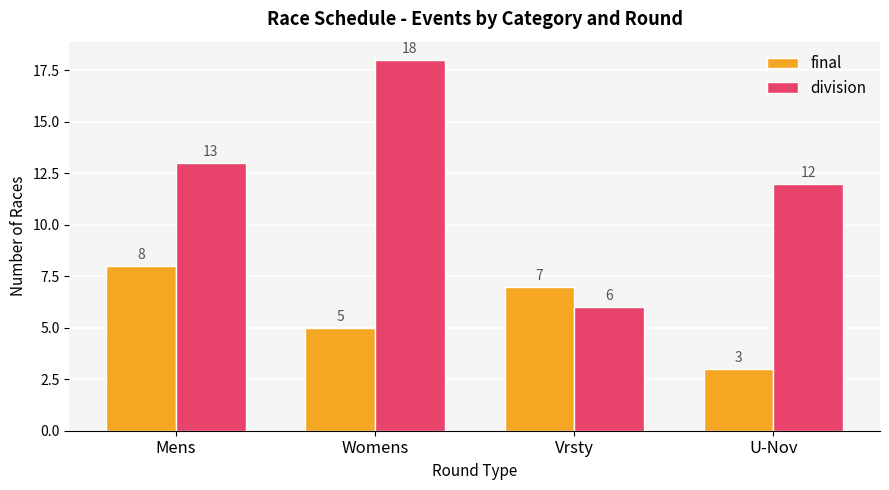

Reading left to right, what are all the values shown in this chart?

final: Mens=8	Womens=5	Vrsty=7	U-Nov=3
division: Mens=13	Womens=18	Vrsty=6	U-Nov=12